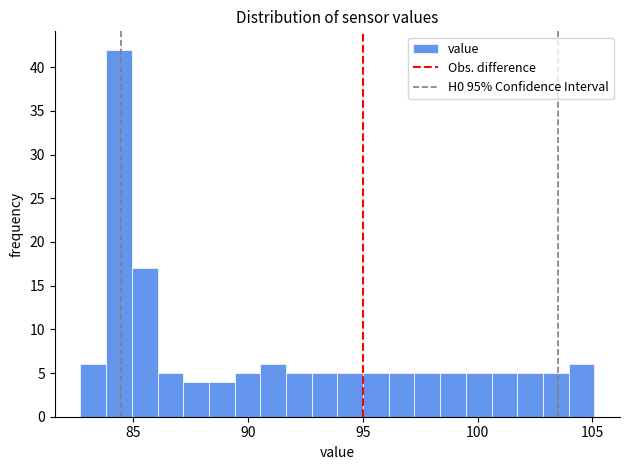

Around what value on the x-axis is the tallest bar? Give the approximate position of its centre, as read against the axis.

84.5